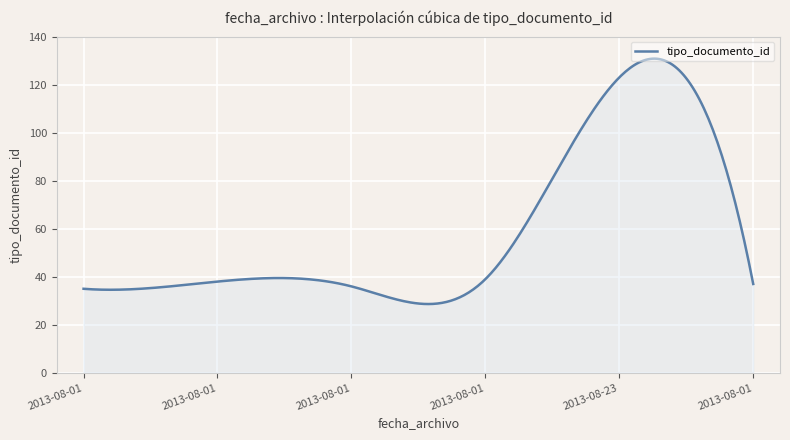

What is the difference between the maximum and minimum values?

102.2